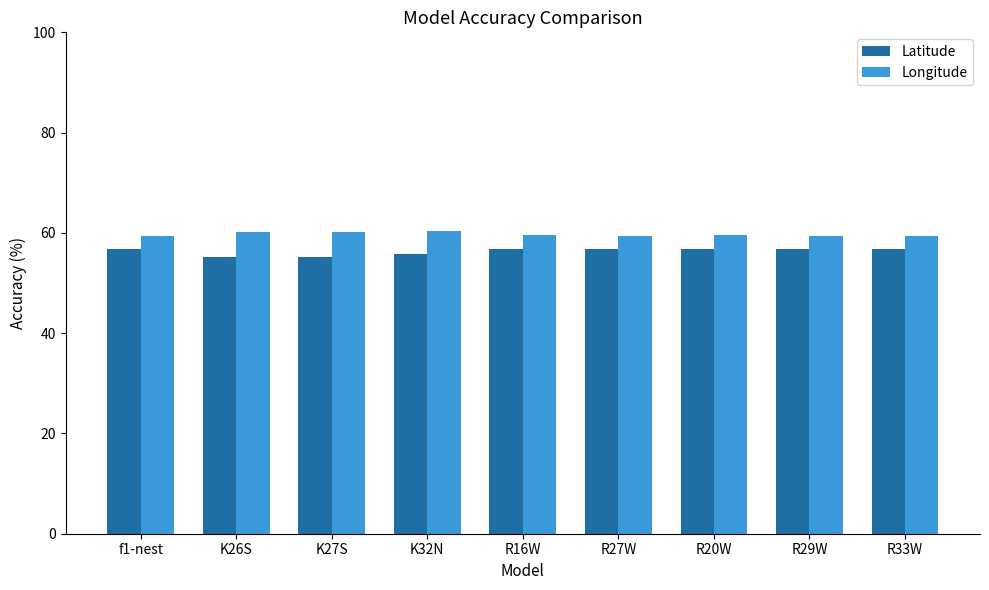

What is the maximum value for Latitude?

56.8